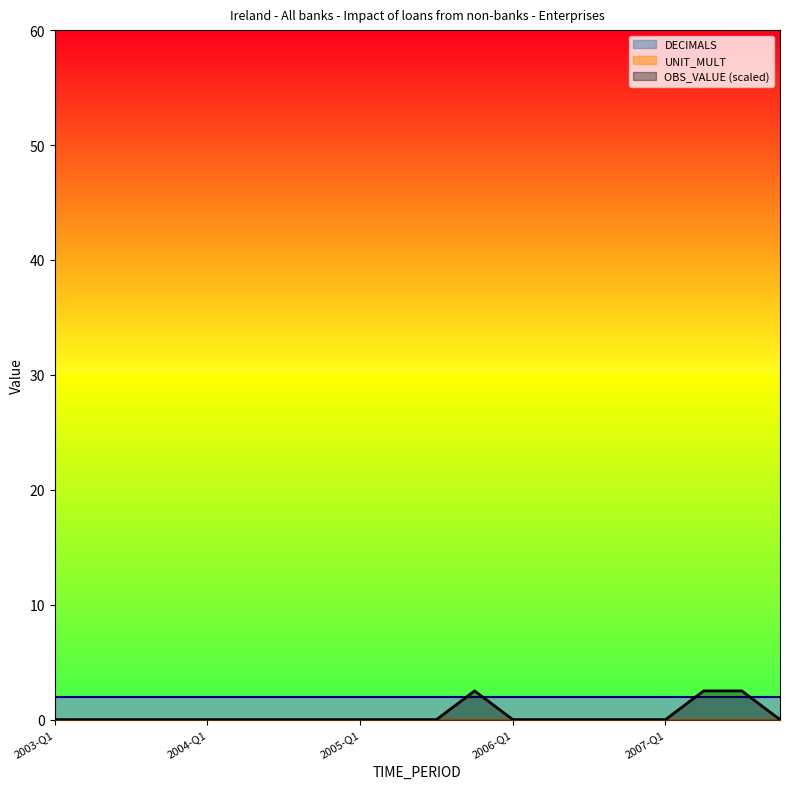

Is it true that UNIT_MULT equals 0.0 at 15?

True